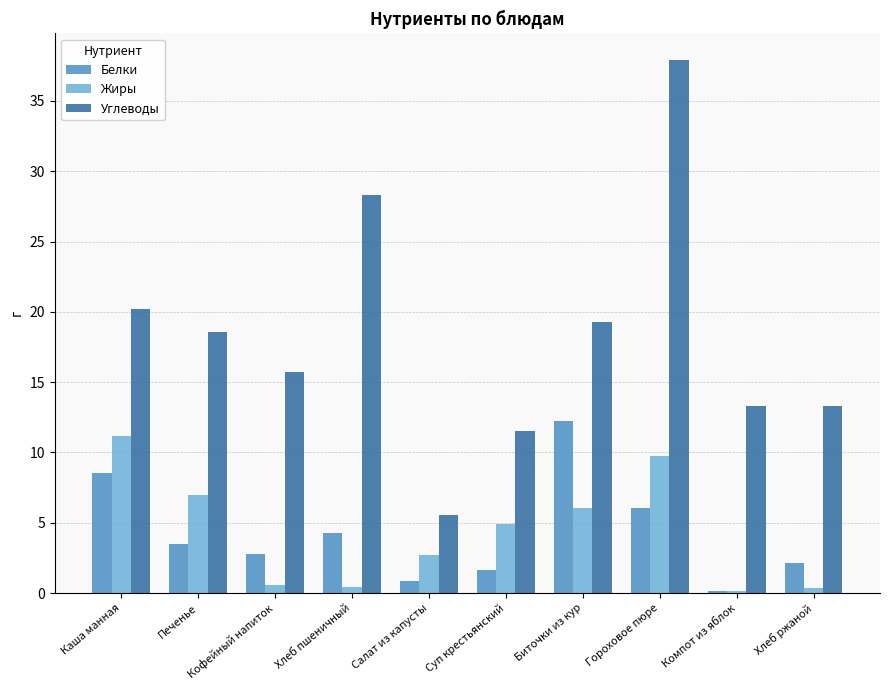

At which label does Углеводы reach its peak?

Гороховое пюре